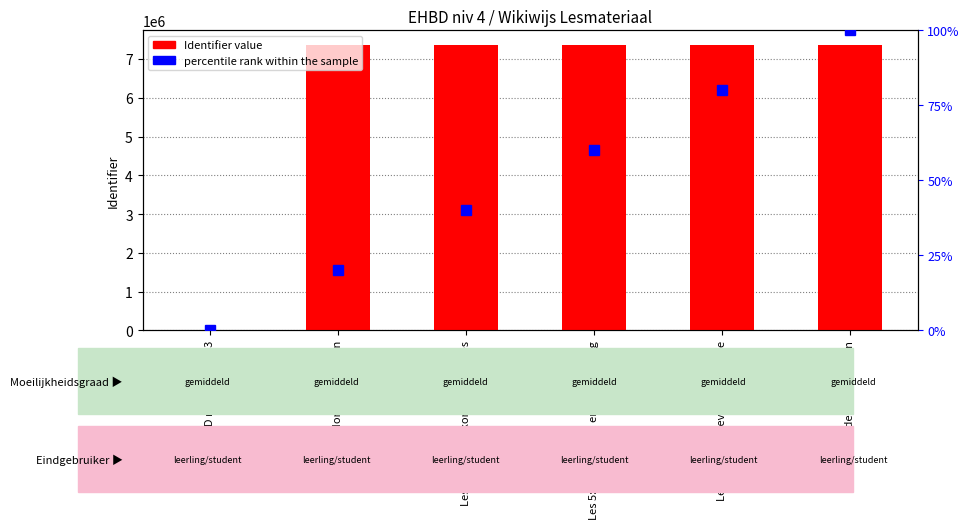

What is the difference between the percentile rank within the sample values at Les 5: Symptomen en behandeling and Les 4 Veel voorkomende ziektes?

20